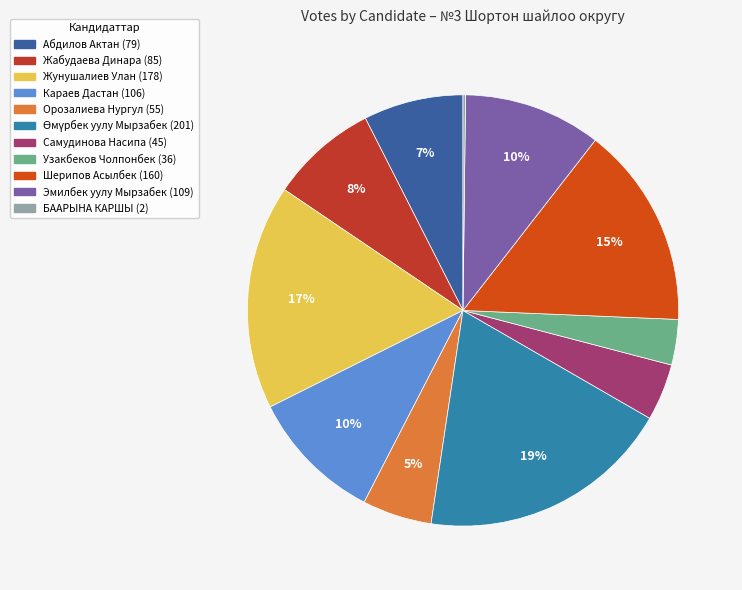

What percentage is the Орозалиева Нургул slice, to the nearest percent?

5%